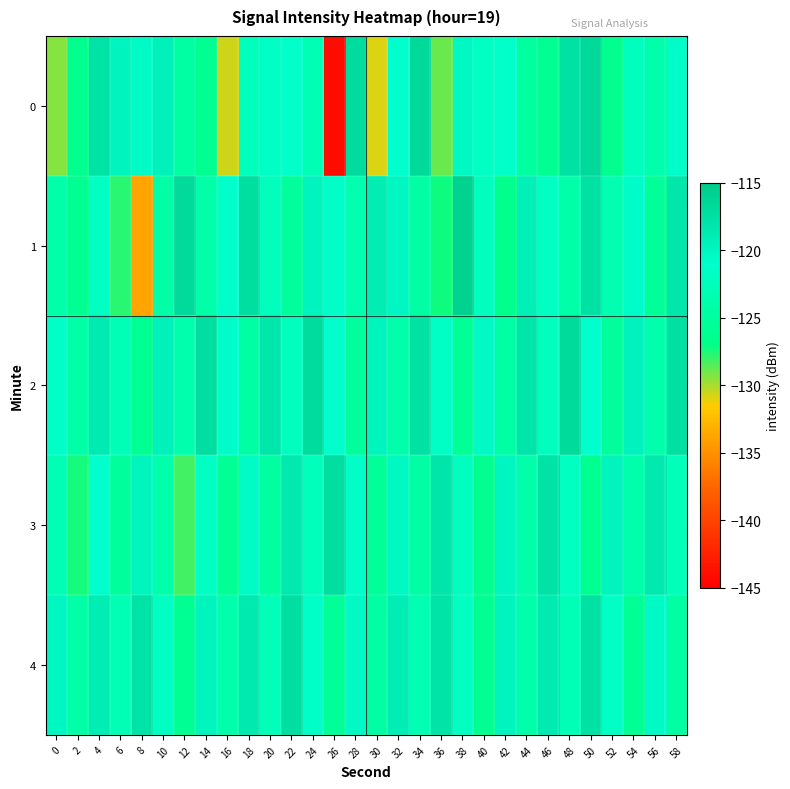

Which series changed the most between 2 and 56?

3